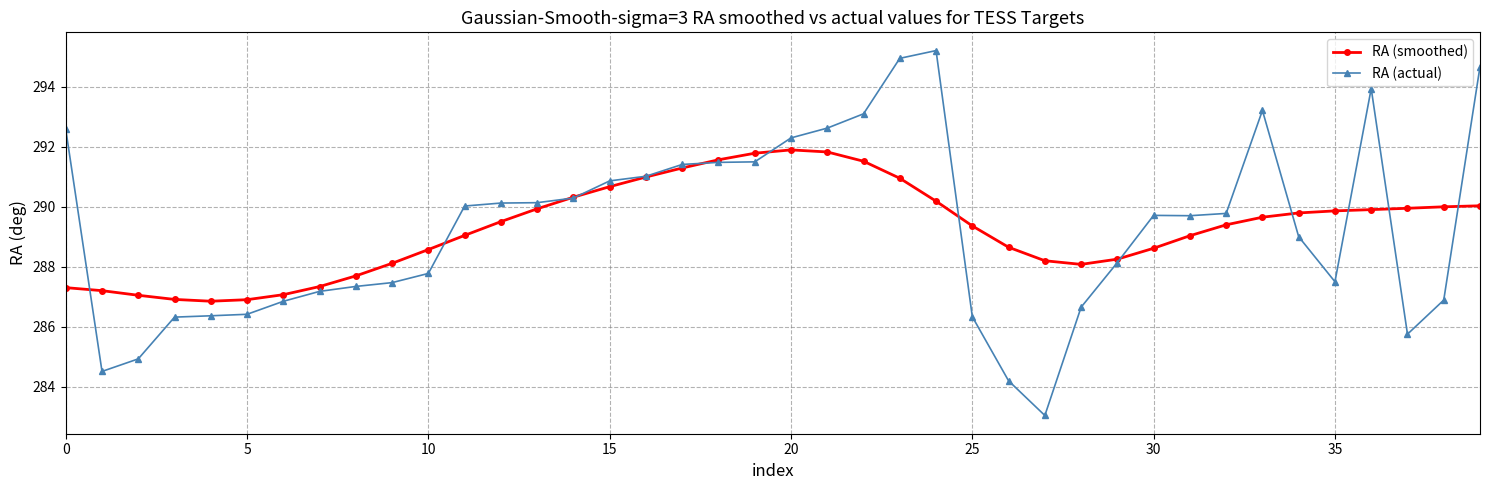

What is the minimum value shown in the chart?

283.0